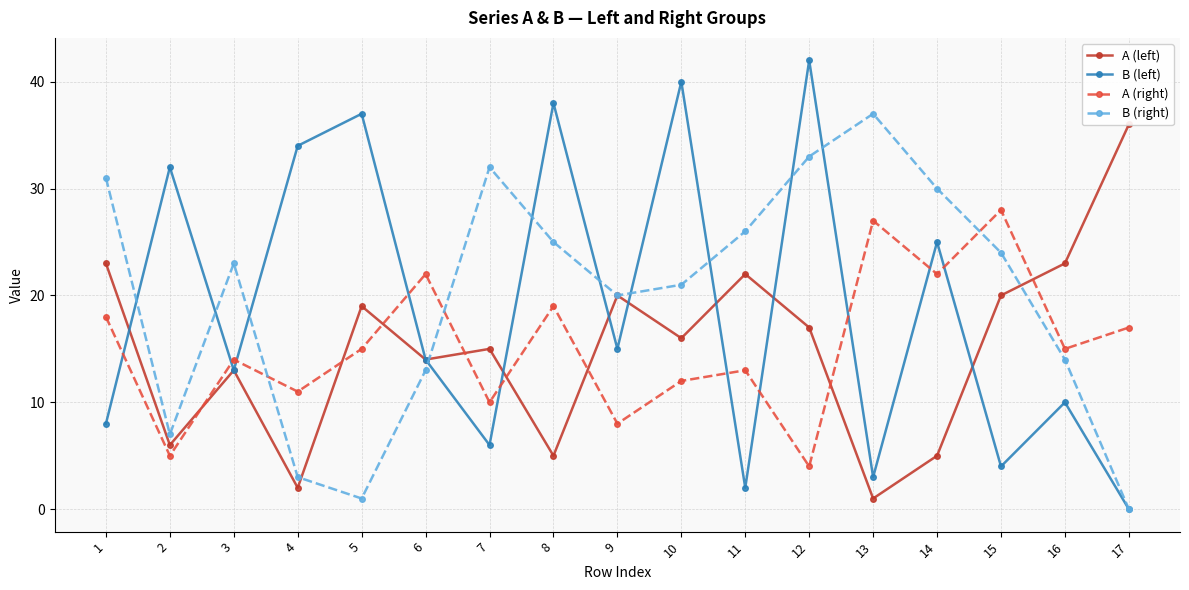

Does the chart display data point markers on the line(s)?

Yes